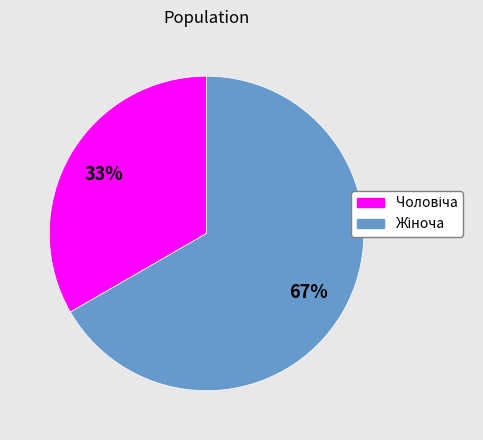

Is there any slice that represents more than half of the pie?

Yes